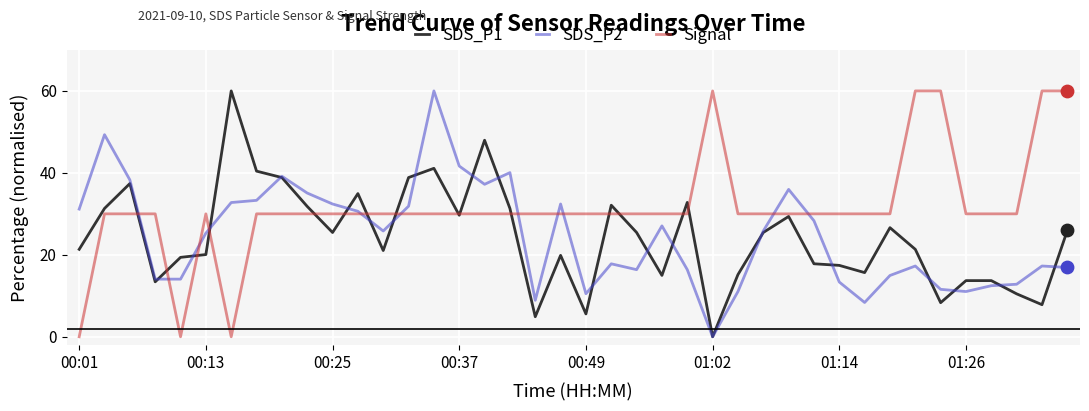

At how many categories does at least one series exceed 23?

39